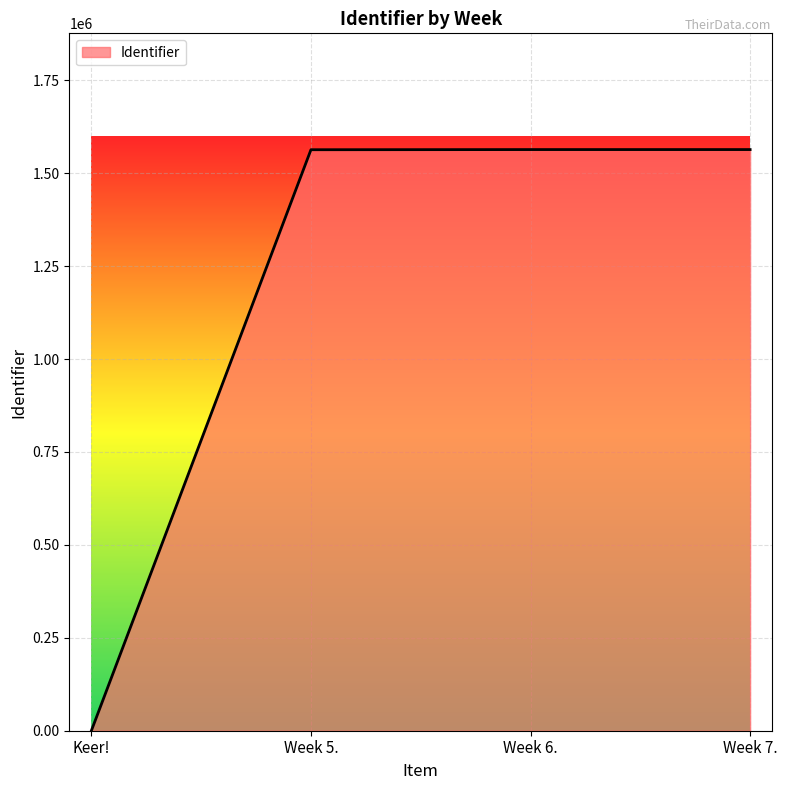

Between Week 6. and Keer!, which is larger?

Week 6.